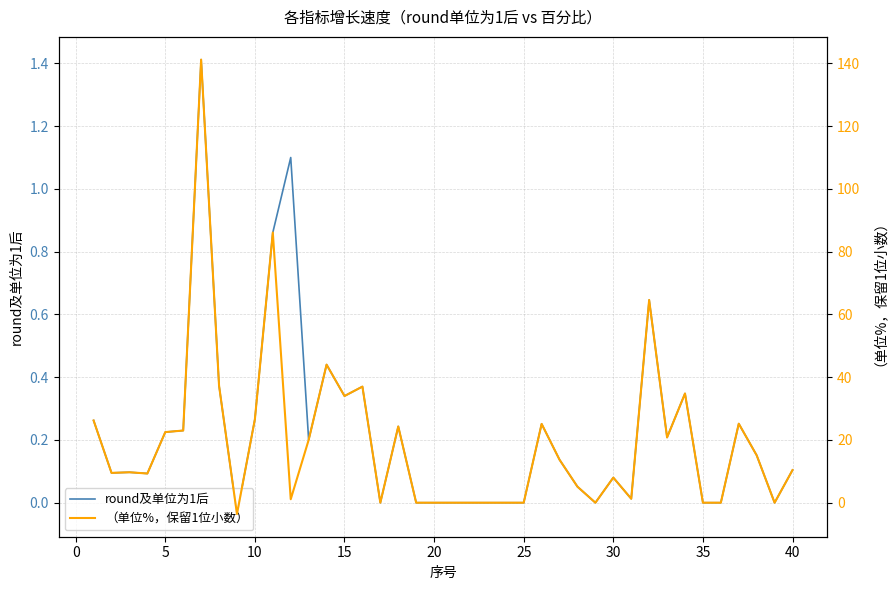

What is the value of the （单位%，保留1位小数） point at the 13th from the left?

20.0